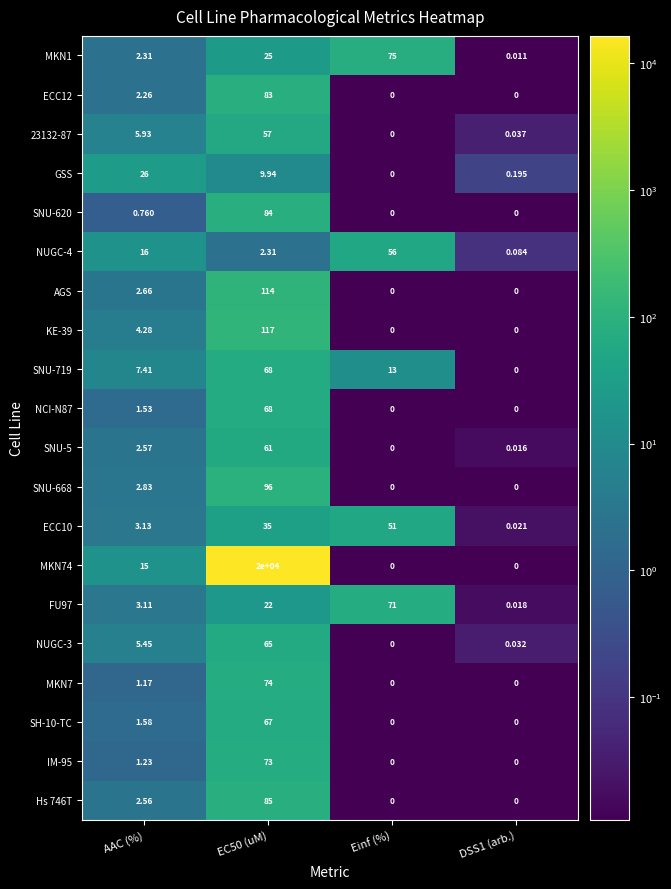

At which label is ECC12 closest to 41?

AAC (%)